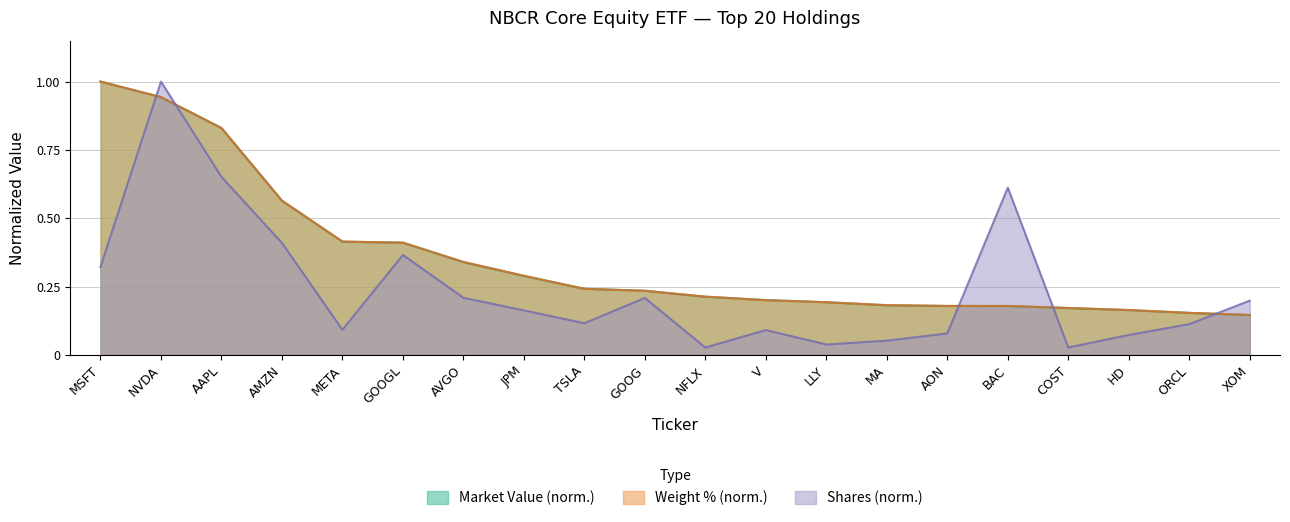

What is the highest value of the Number of Shares series?

1.0